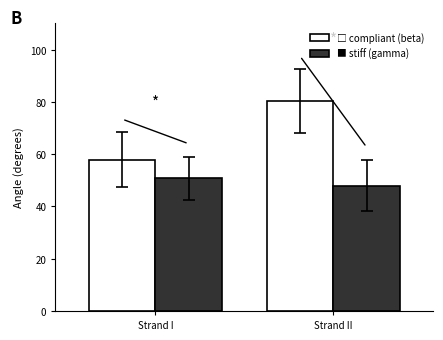

Which category has the highest value across all series?

Strand II